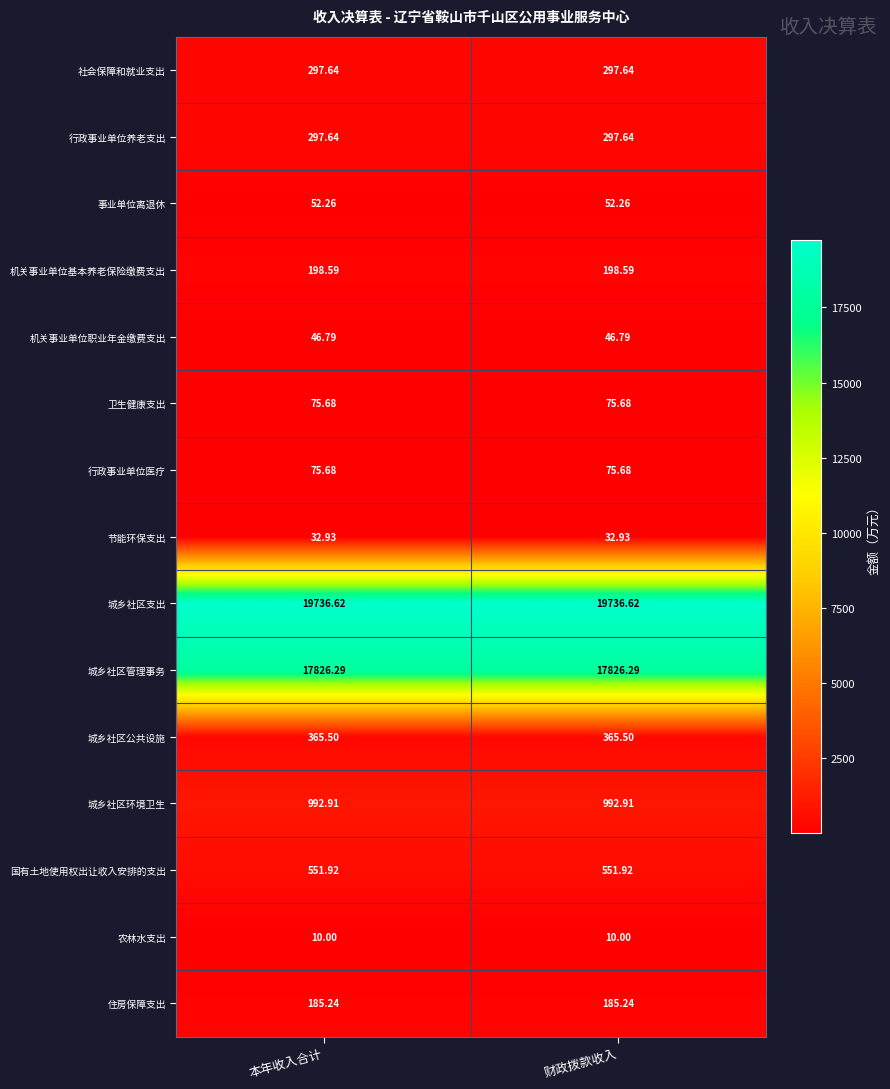

Is the value of 城乡社区环境卫生 at 本年收入合计 greater than the value of 住房保障支出 at 财政拨款收入?

Yes